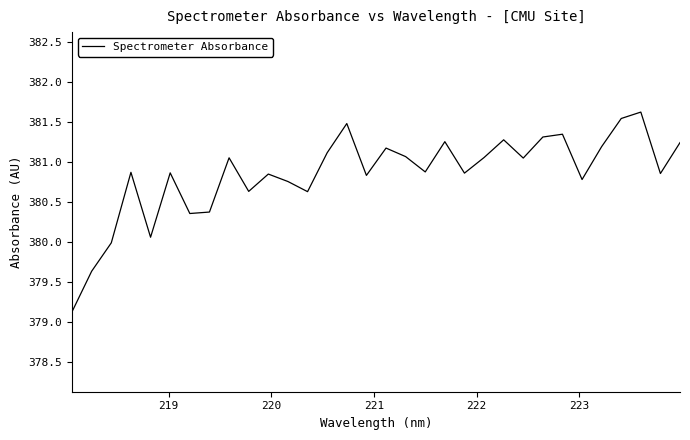

What is the minimum value shown in the chart?

379.1